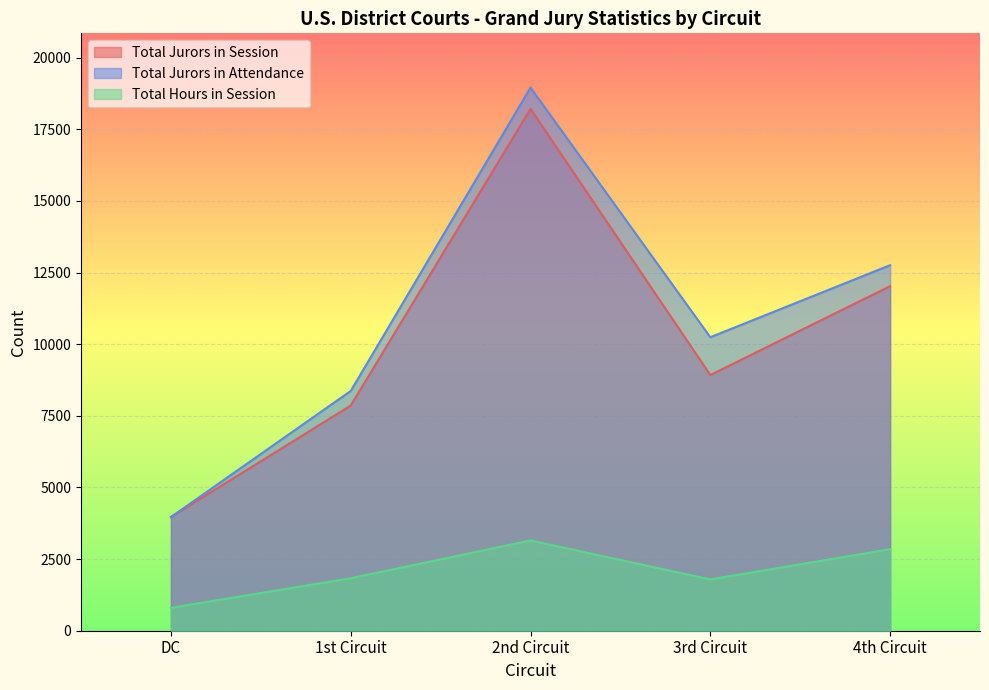

True or false: Total Hours in Session and Total Jurors in Session intersect in this chart.

False